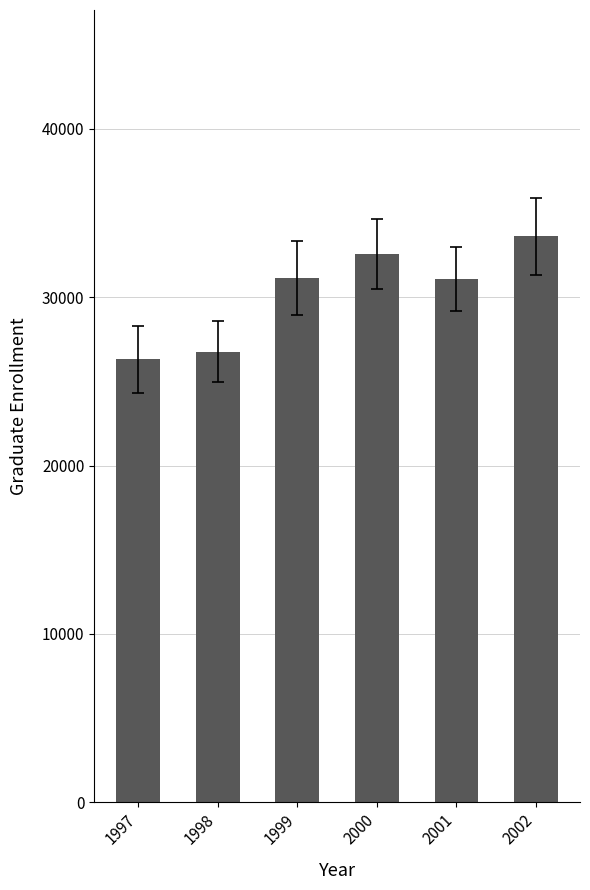

The value at 1998 is 9708. True or false?

False